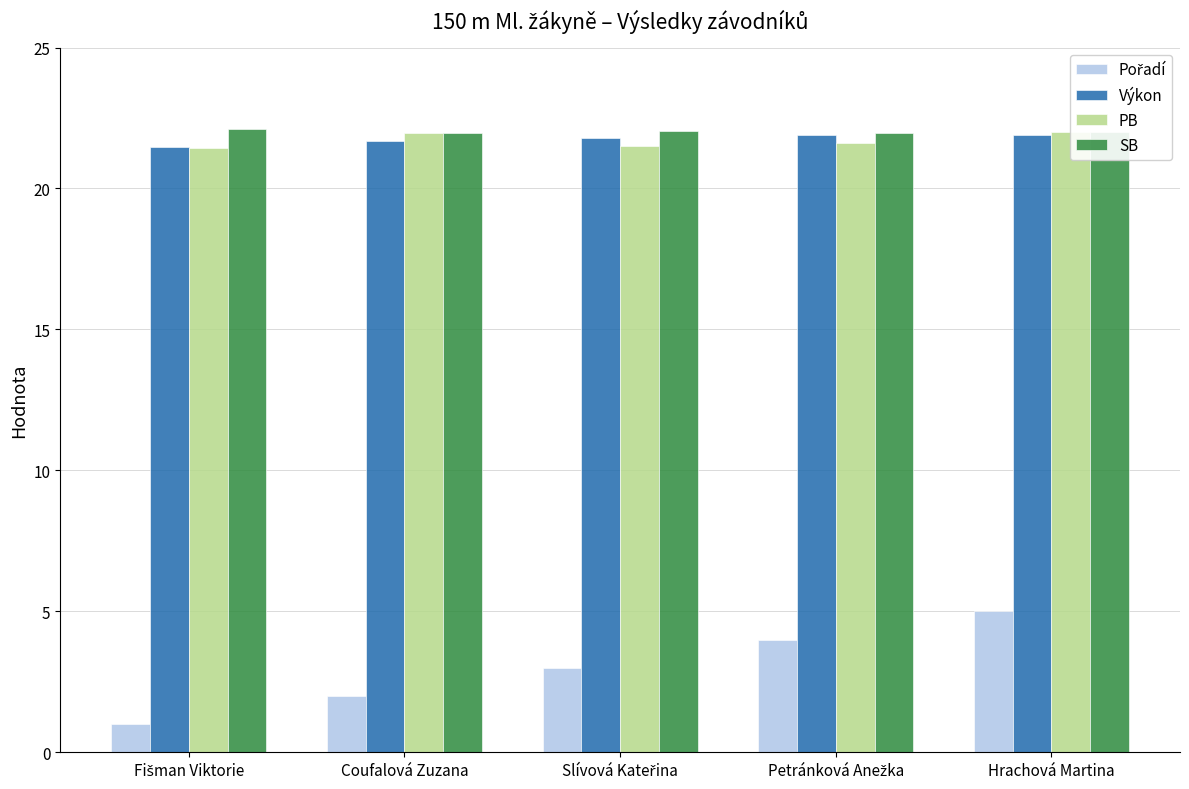

How many bars are there in total?

20